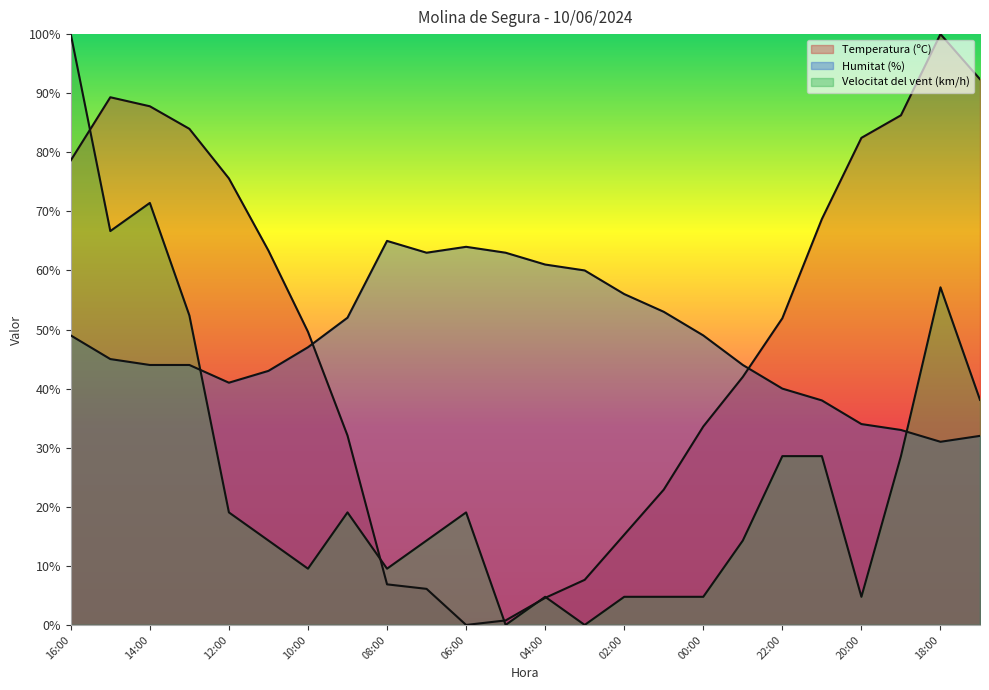

At which label does Velocitat del vent (km/h) reach its peak?

16:00